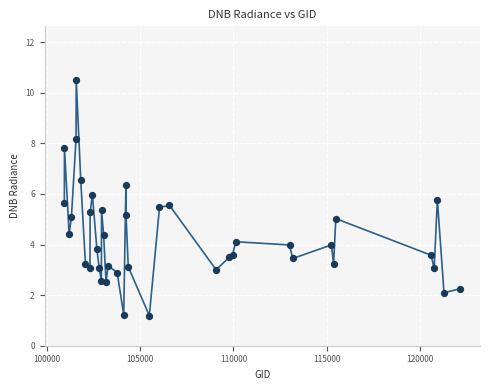

What is the greatest value displayed?

10.5